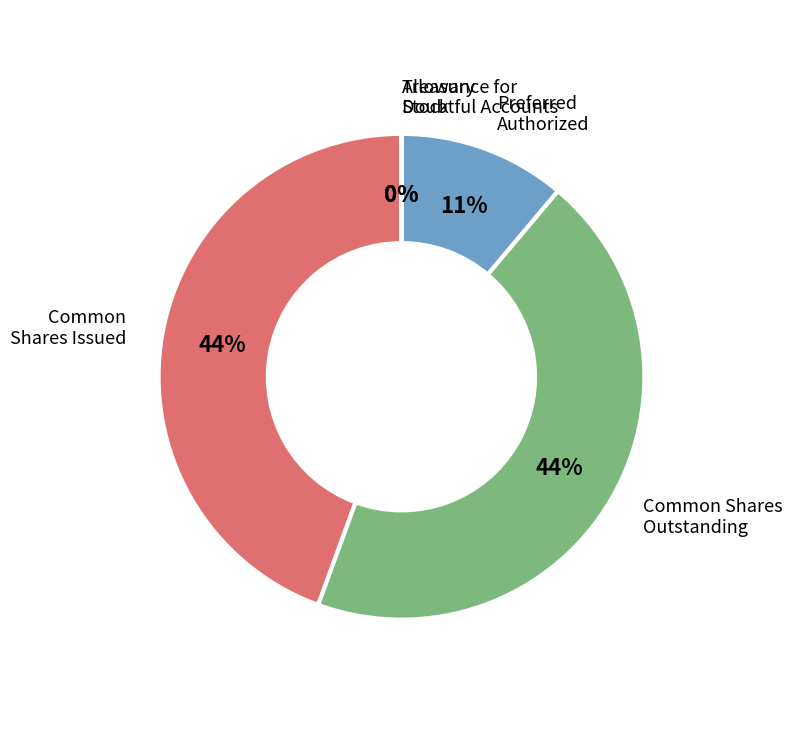

Is it true that Preferred Authorized is 2% of the pie?

False